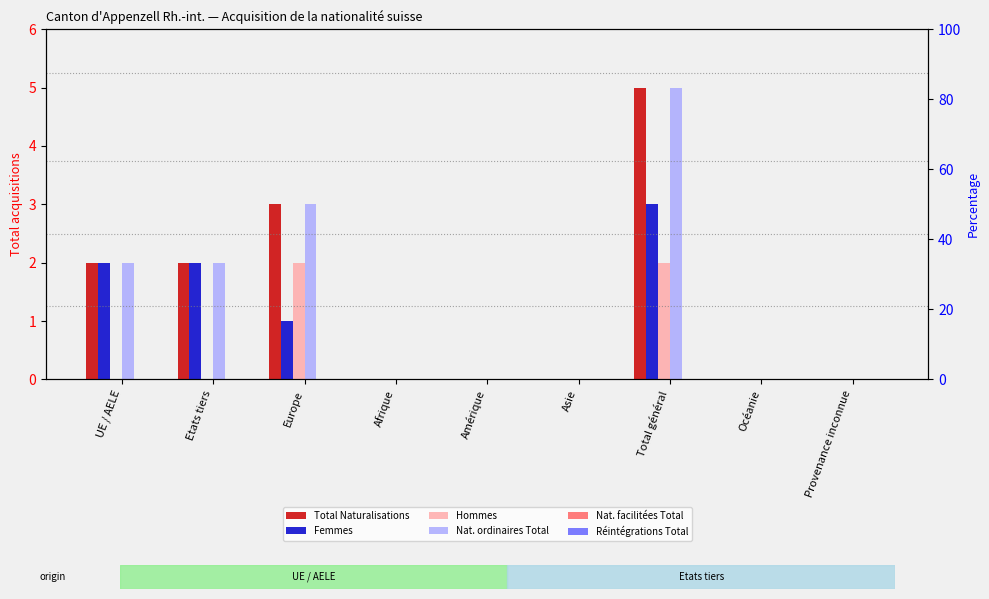

What position from the right is UE / AELE?

9